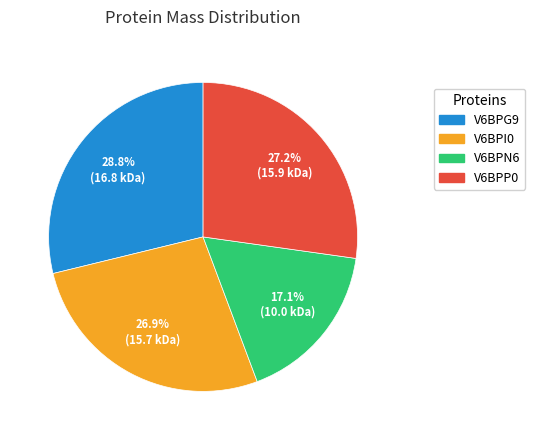

Is there a majority slice in this chart?

No